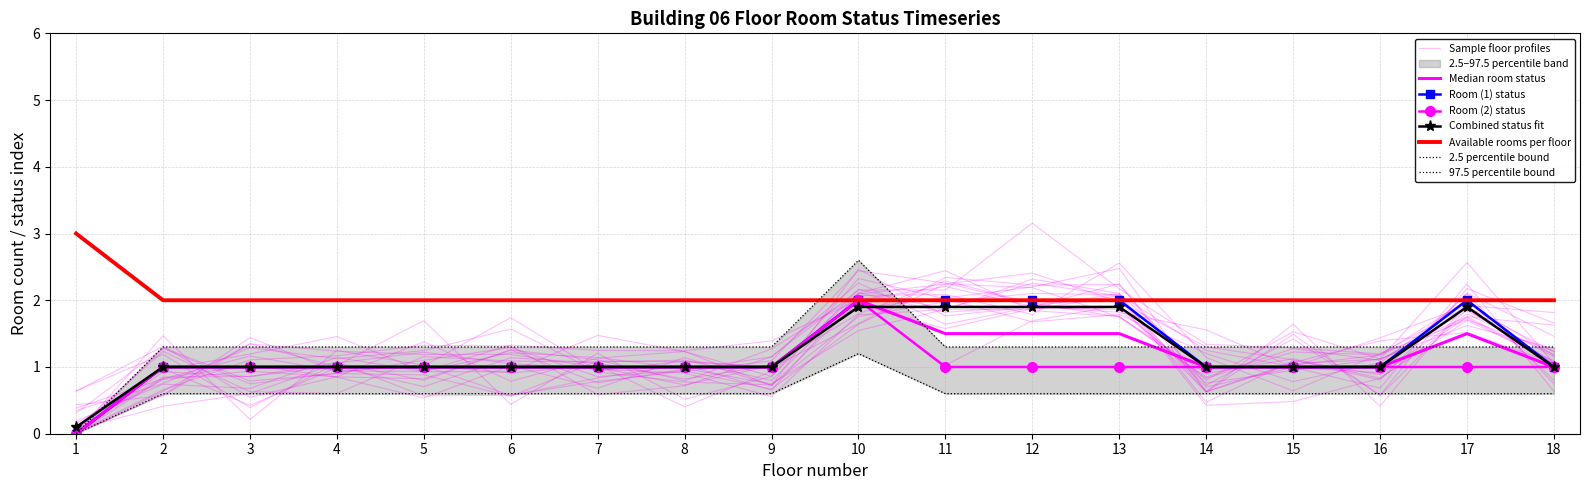

Where is Room (2) status nearest to the value 1?

2